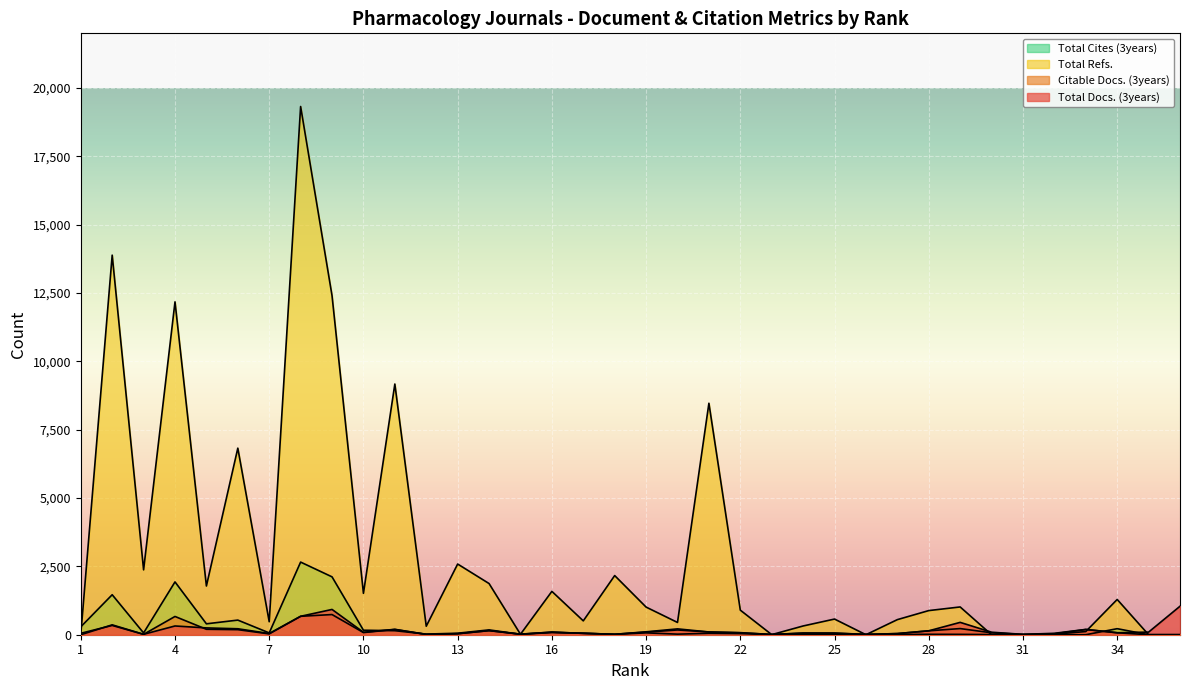

The value of Total Refs. at 11 is 9171. True or false?

True